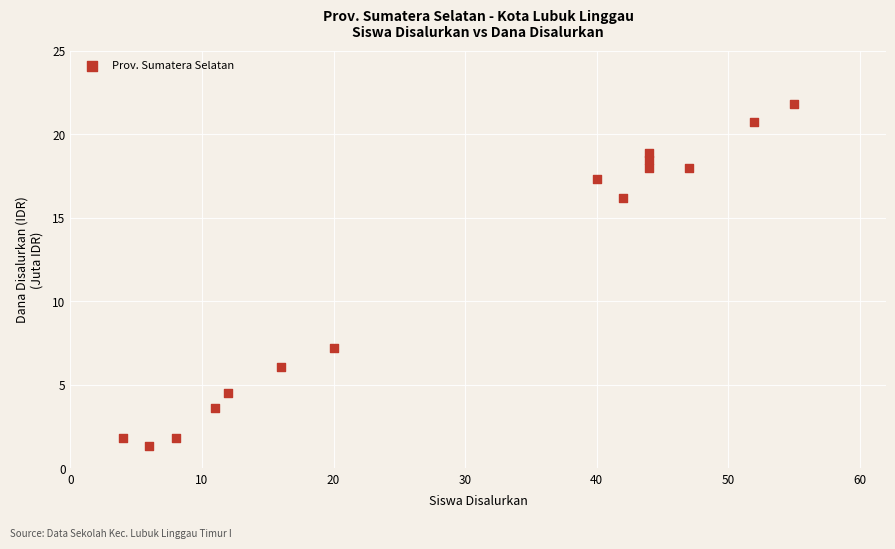

What is the range of Y values (max minus min)?

20.5